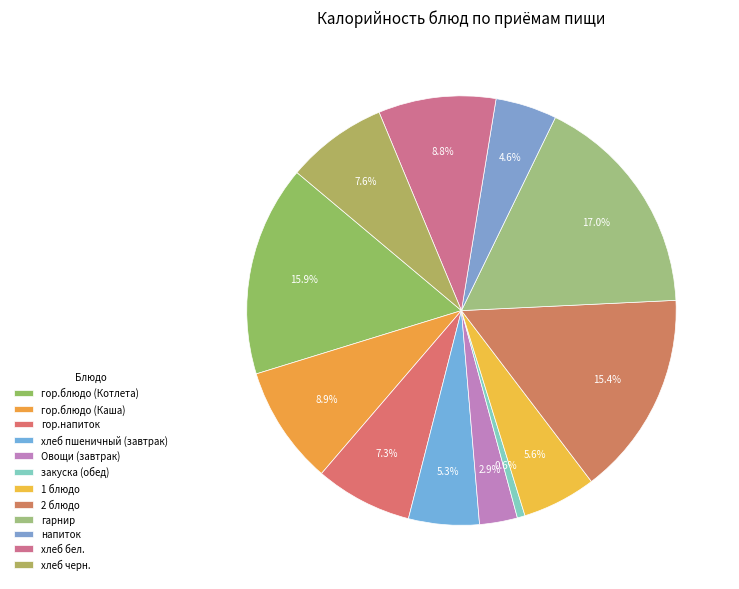

Count the number of slices in the pie.

12